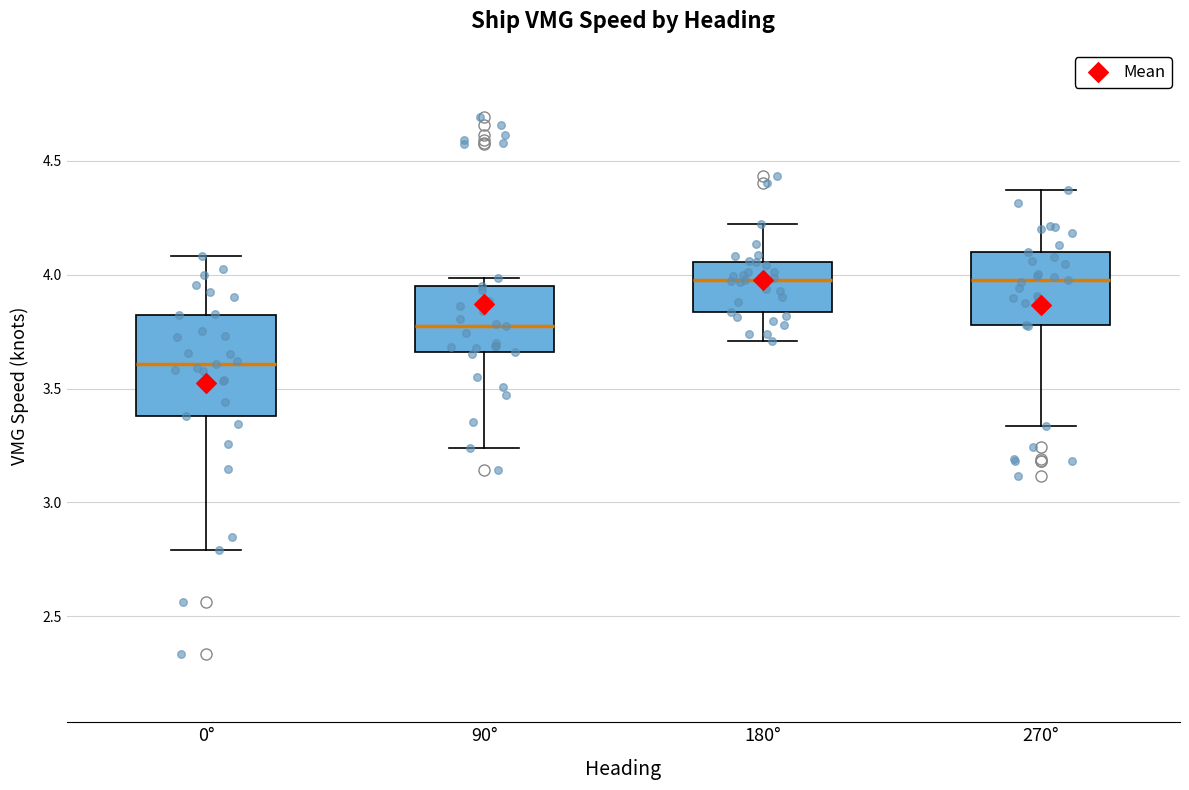

Which box's median line is the lowest?

0°